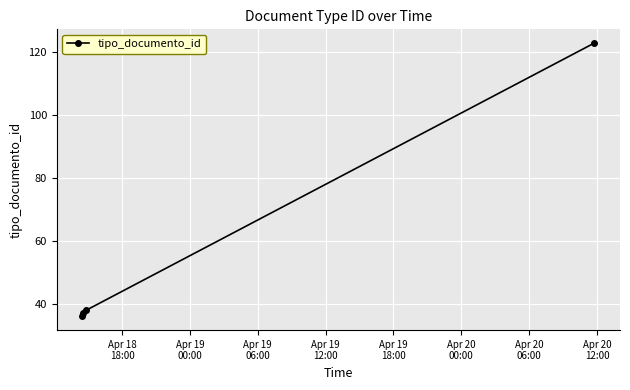

What is the maximum value shown in the chart?

123